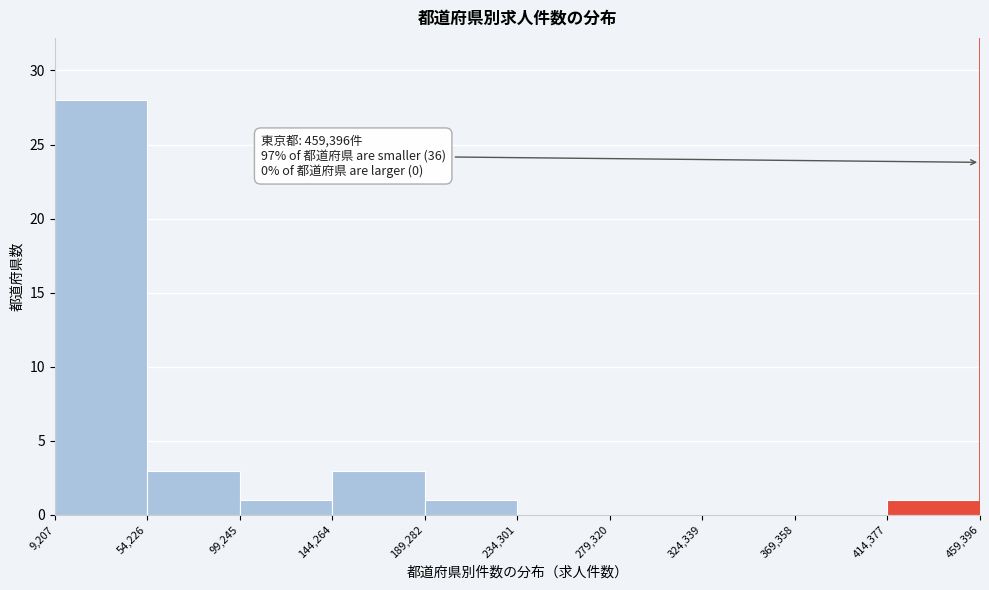

Which range on the x-axis has the tallest bar?

9,207 to 54,226